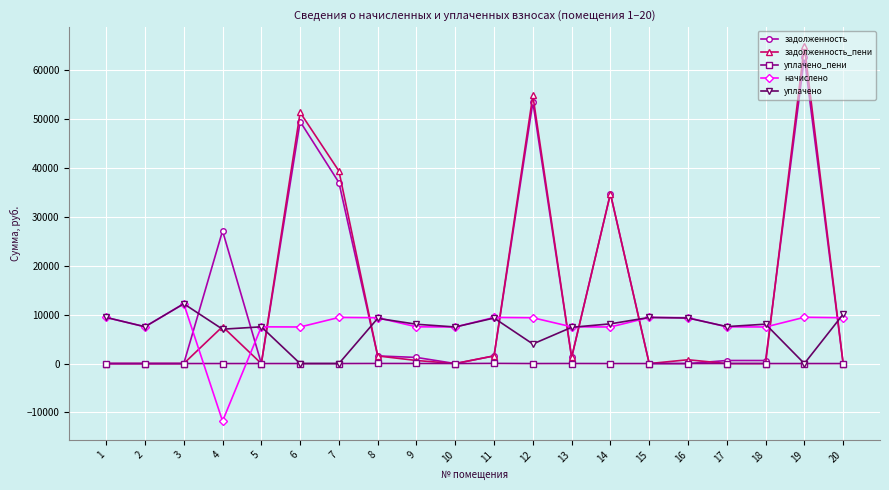

How many lines are shown in the chart?

5